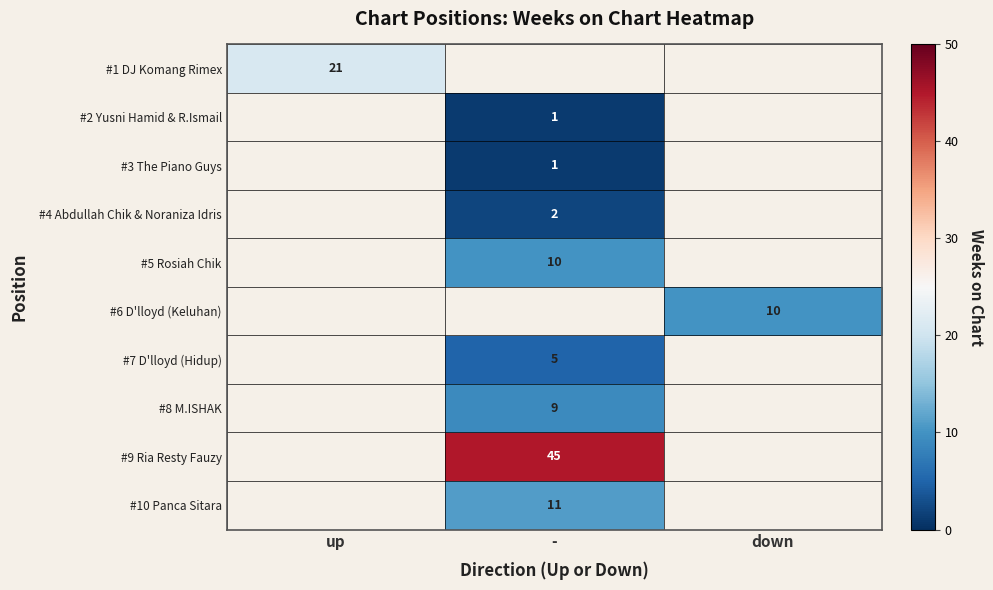

The #9 Ria Resty Fauzy series shows 20 at -. True or false?

False